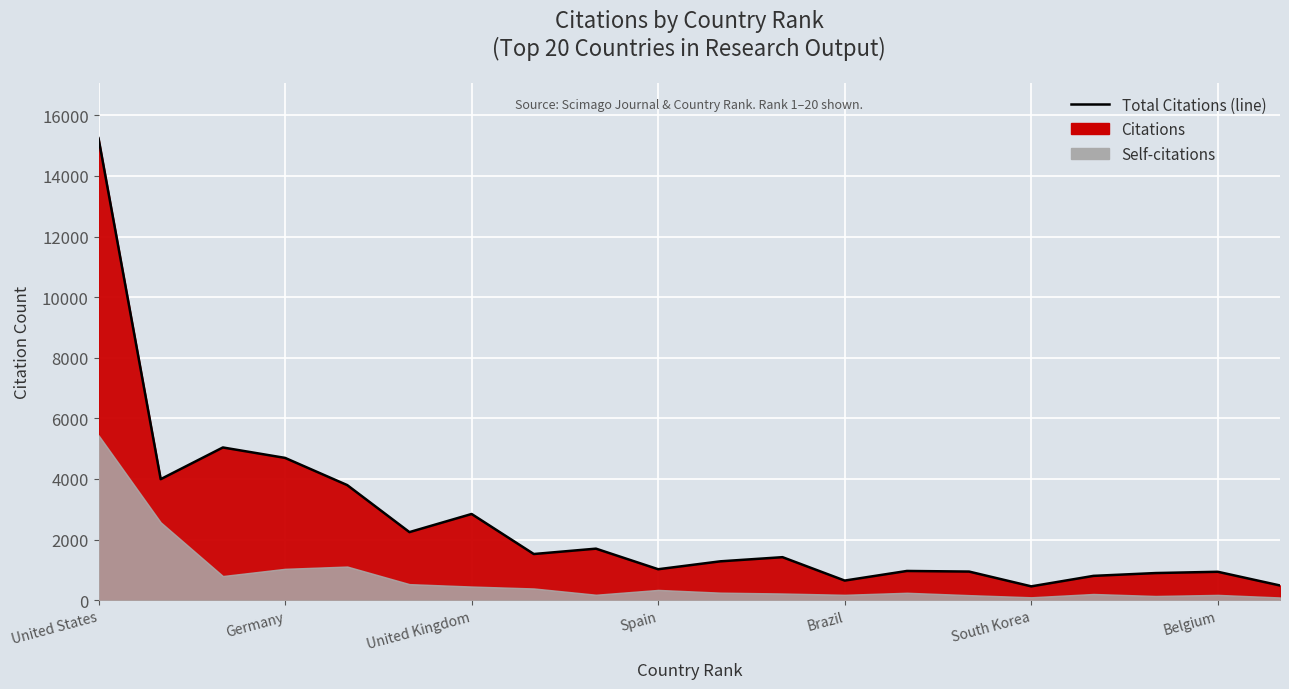

Which has a higher value, Spain or Brazil?

Spain